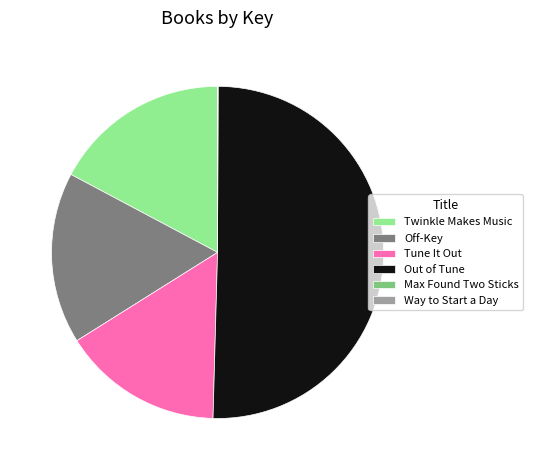

Which category accounts for the majority?

Out of Tune